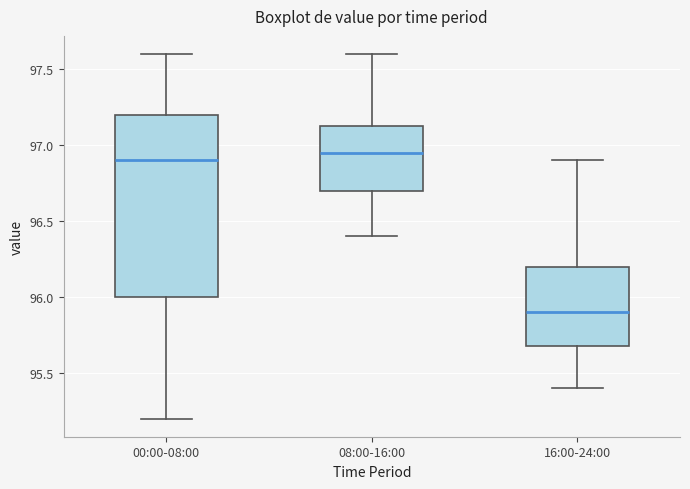

Reading left to right, read every box against the y-axis: the position of its median line, the range the box covers, and the ends of its whiskers. The values are not printed on the chart, so give them approximately, as read against the axis.

00:00-08:00: median 96.90, box 96.00 to 97.20, whiskers 95.20 to 97.60
08:00-16:00: median 96.95, box 96.70 to 97.15, whiskers 96.40 to 97.60
16:00-24:00: median 95.90, box 95.70 to 96.20, whiskers 95.40 to 96.90